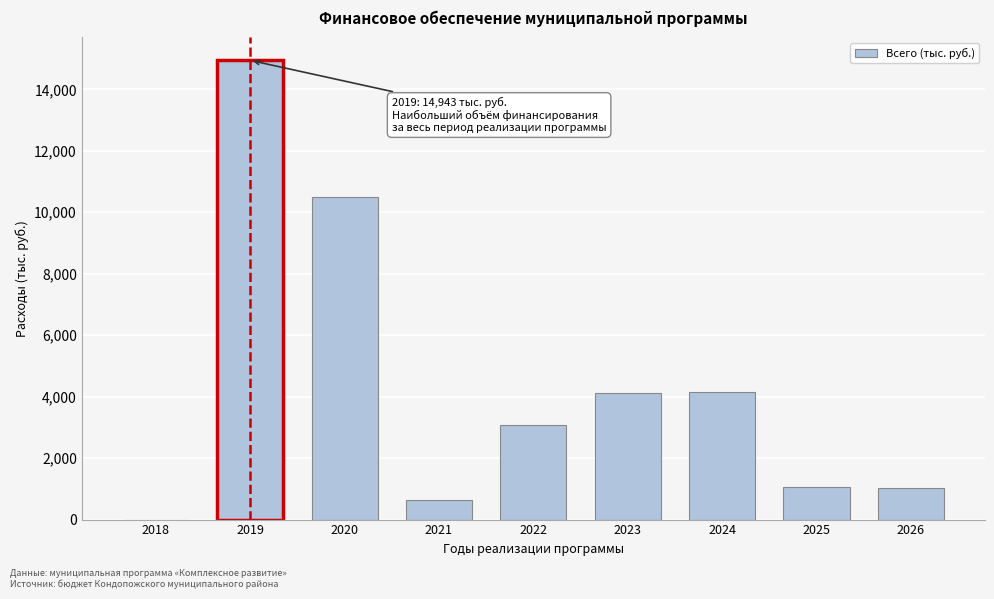

At which category does the chart reach its peak across all series?

2019